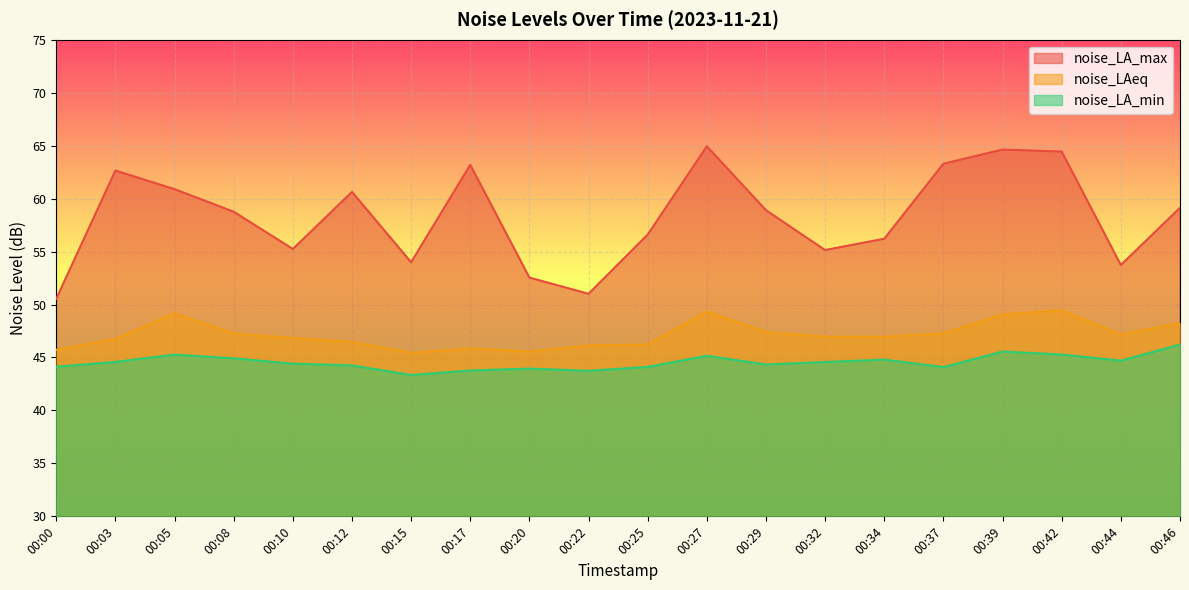

True or false: noise_LA_max has a value of 63.2 at 00:17.

True